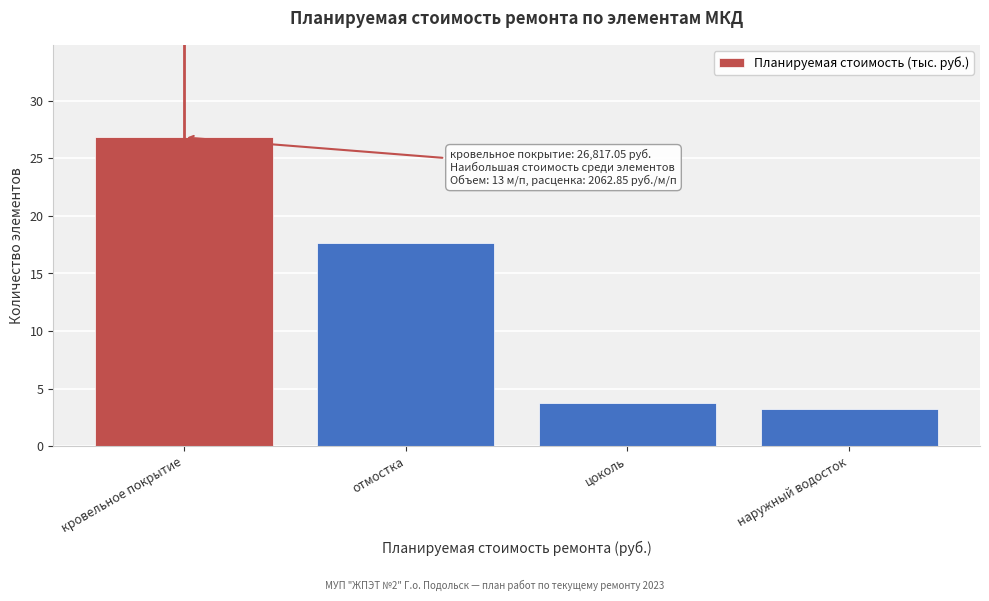

Reading left to right, transcribe all the data shown in this chart.

кровельное покрытие=26.8	отмостка=17.6	цоколь=3.7	наружный водосток=3.2